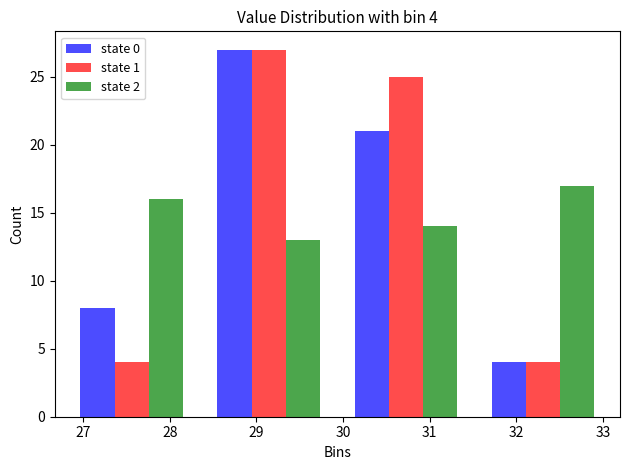

In the state 1 series, which range on the x-axis has the tallest bar?

28.4 to 29.9